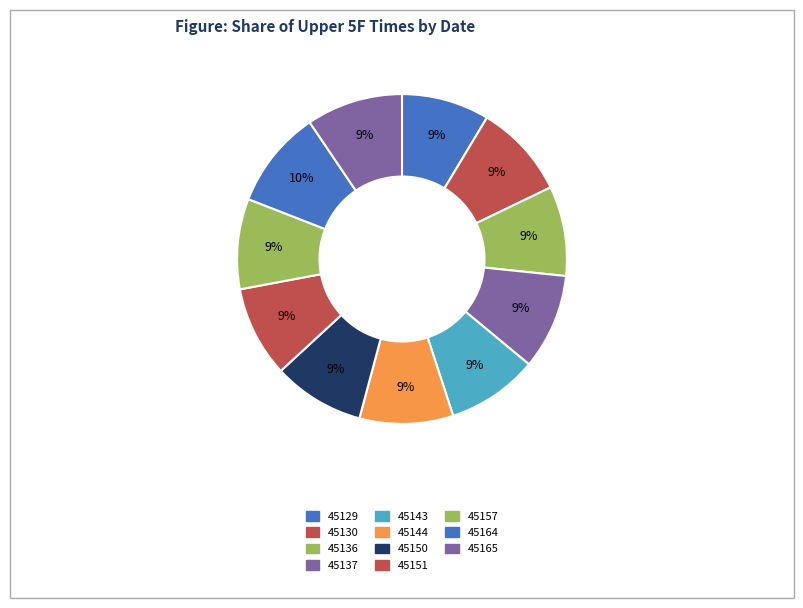

How much of the chart is everything except 45137?

90.6%